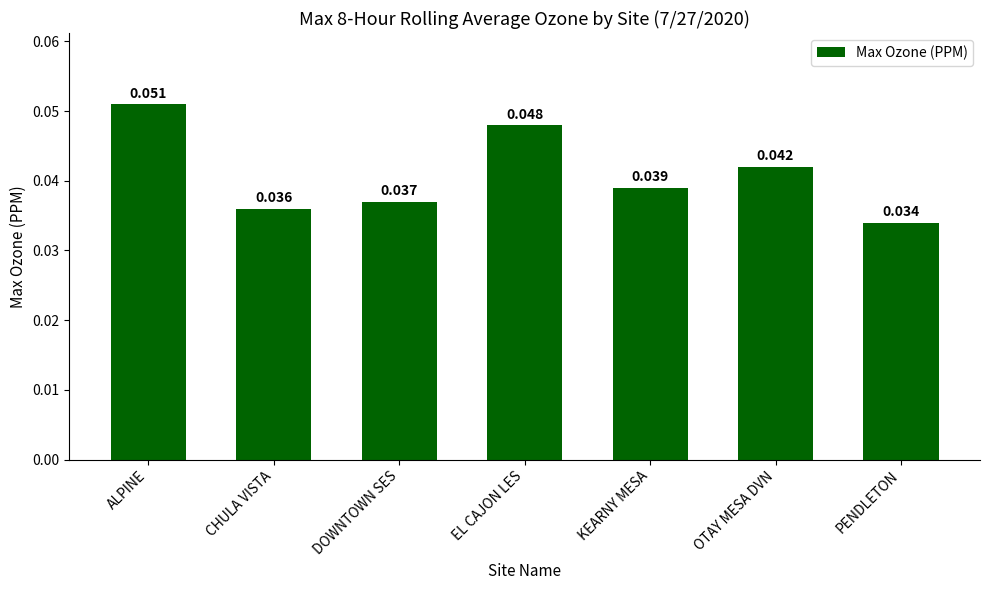

Count the number of categories in the chart.

7